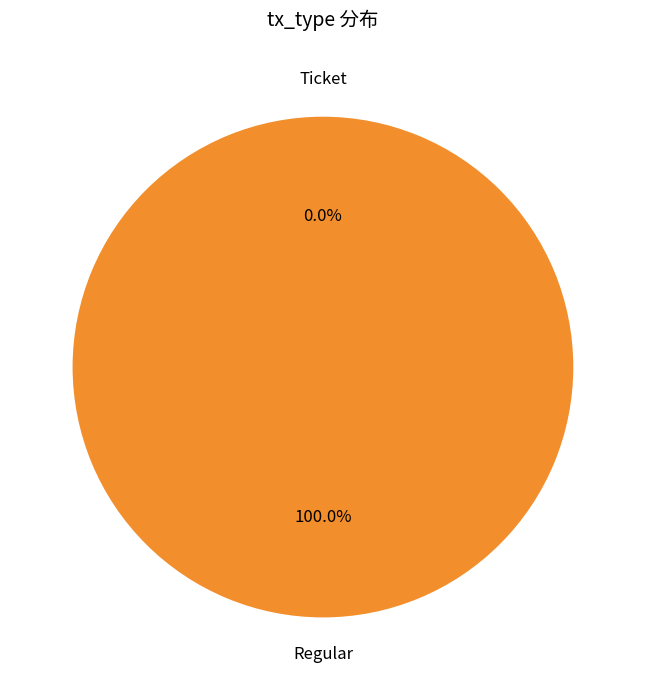

Is the sum of Ticket and Regular greater than half?

Yes